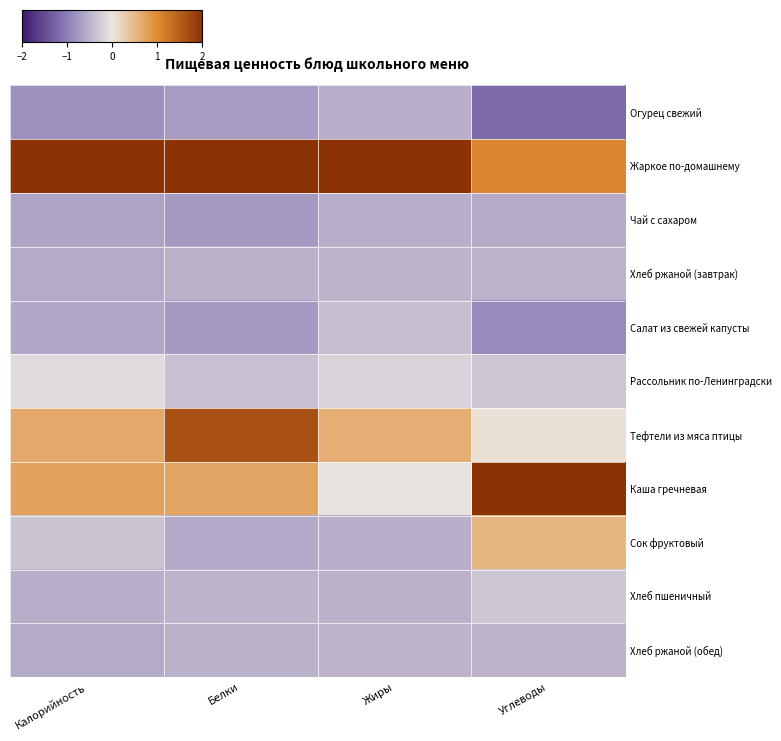

What is the difference between the highest and lowest values at Белки?

3.0